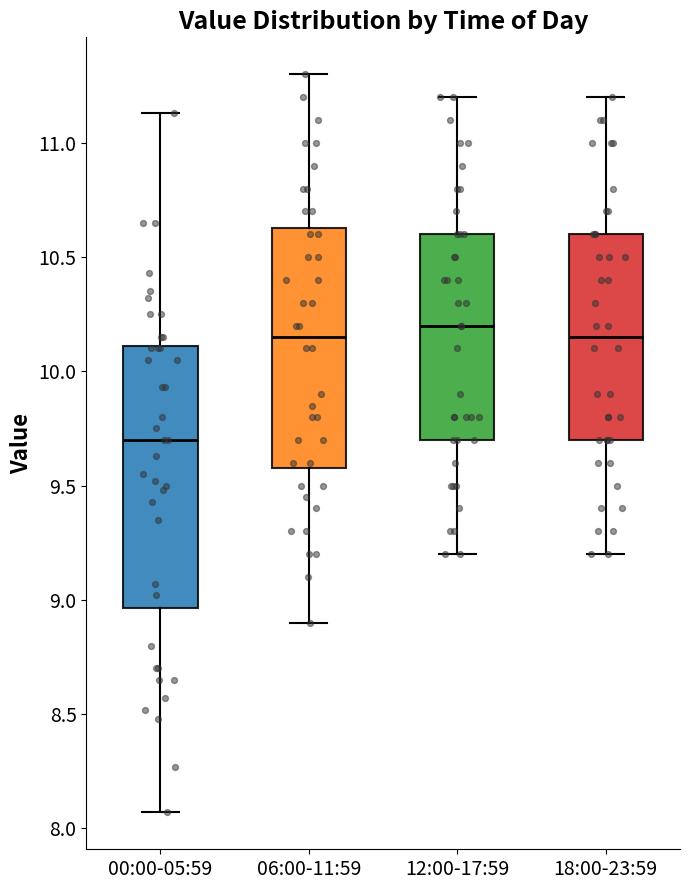

Comparing the boxes themselves (not the whiskers), which one is the tallest?

00:00-05:59